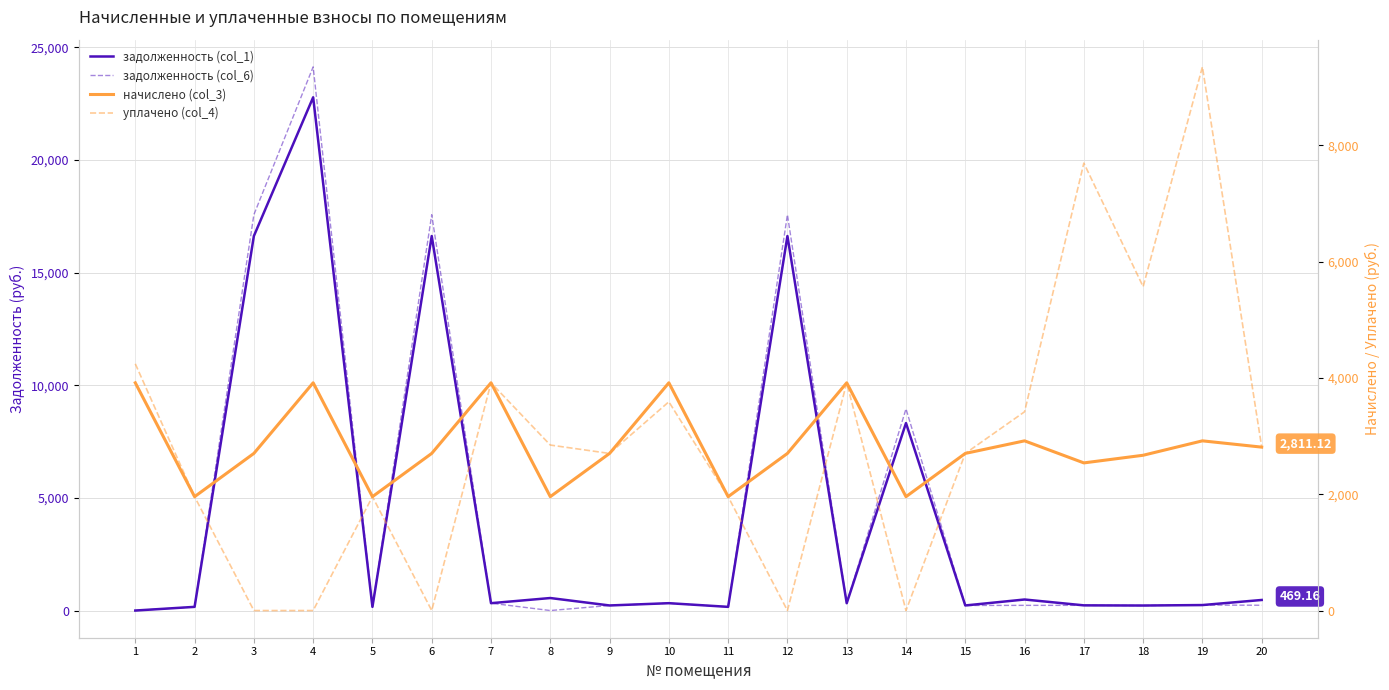

Read the начислено (col_3) value at 11.

1958.9